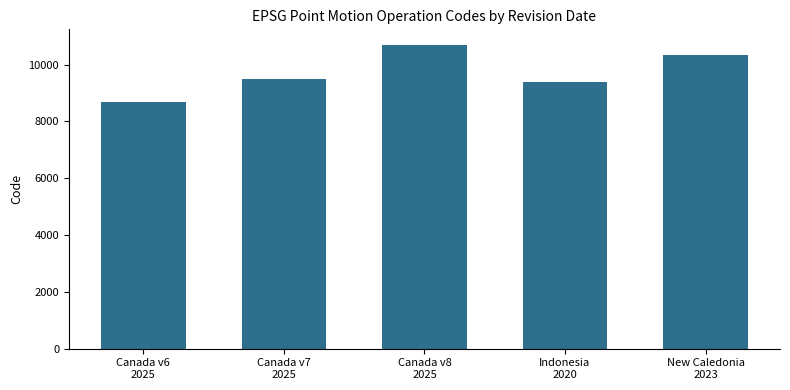

What is the maximum value shown in the chart?

10707